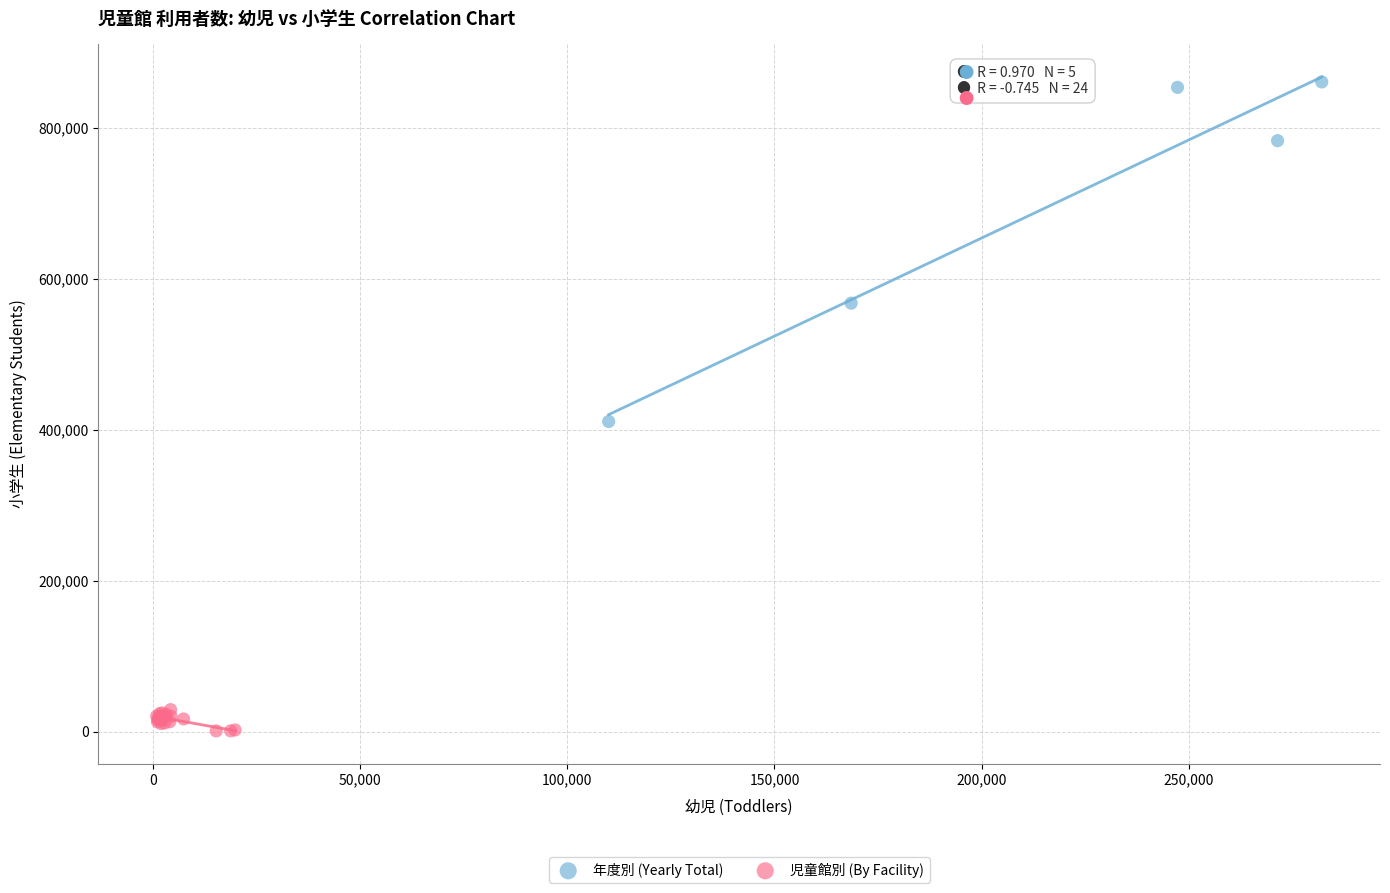

Which series reaches the maximum Y coordinate?

年度別 (Yearly Total)